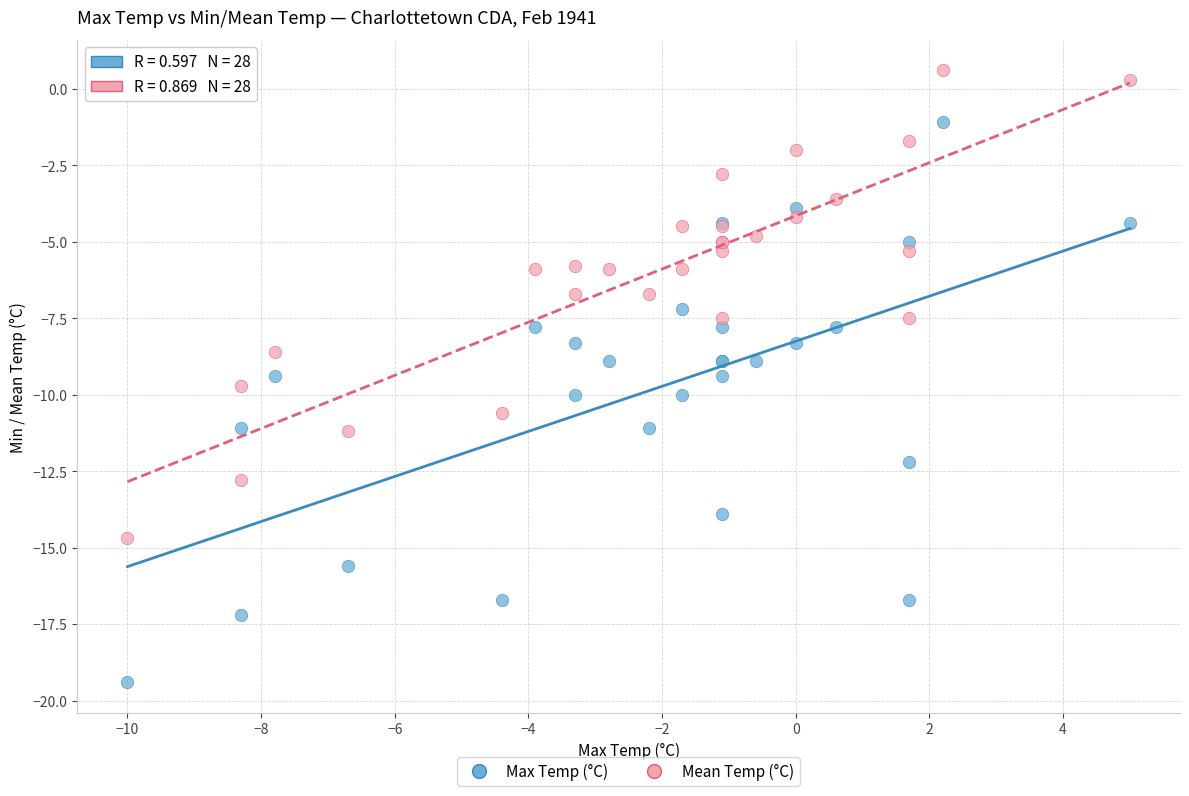

Which series has the largest Y range (max minus min)?

Max Temp (°C)